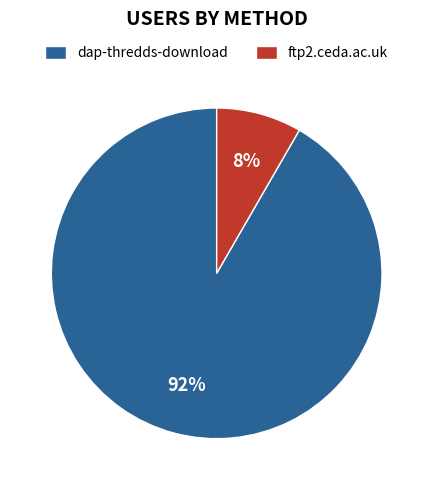

Is ftp2.ceda.ac.uk the majority of the pie?

No